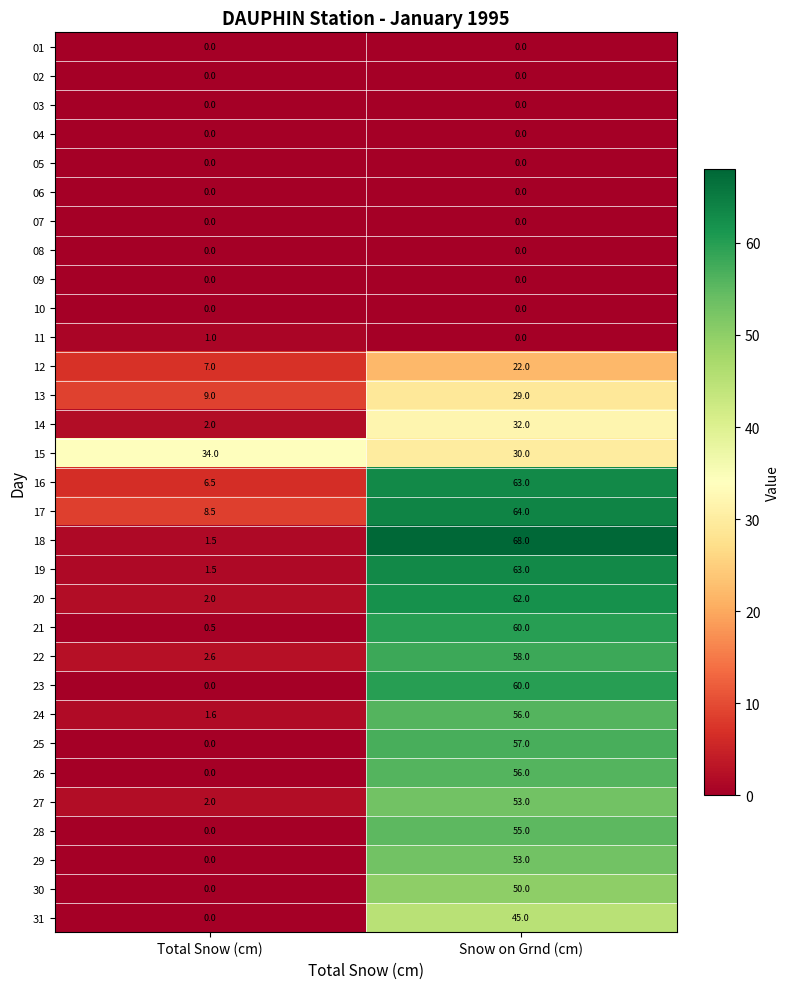

At how many categories does at least one series exceed 35?

1